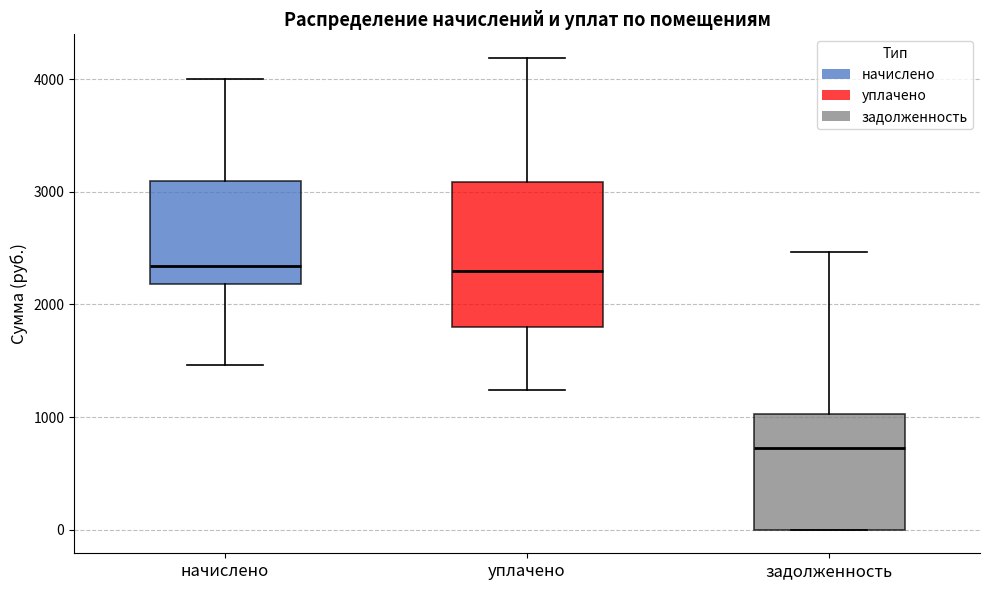

Reading left to right, read every box against the y-axis: the position of its median line, the range the box covers, and the ends of its whiskers. The values are not printed on the chart, so give them approximately, as read against the axis.

начислено: median 2300, box 2200 to 3100, whiskers 1500 to 4000
уплачено: median 2300, box 1800 to 3100, whiskers 1200 to 4200
задолженность: median 700, box 0 to 1000, whiskers 0 to 2500